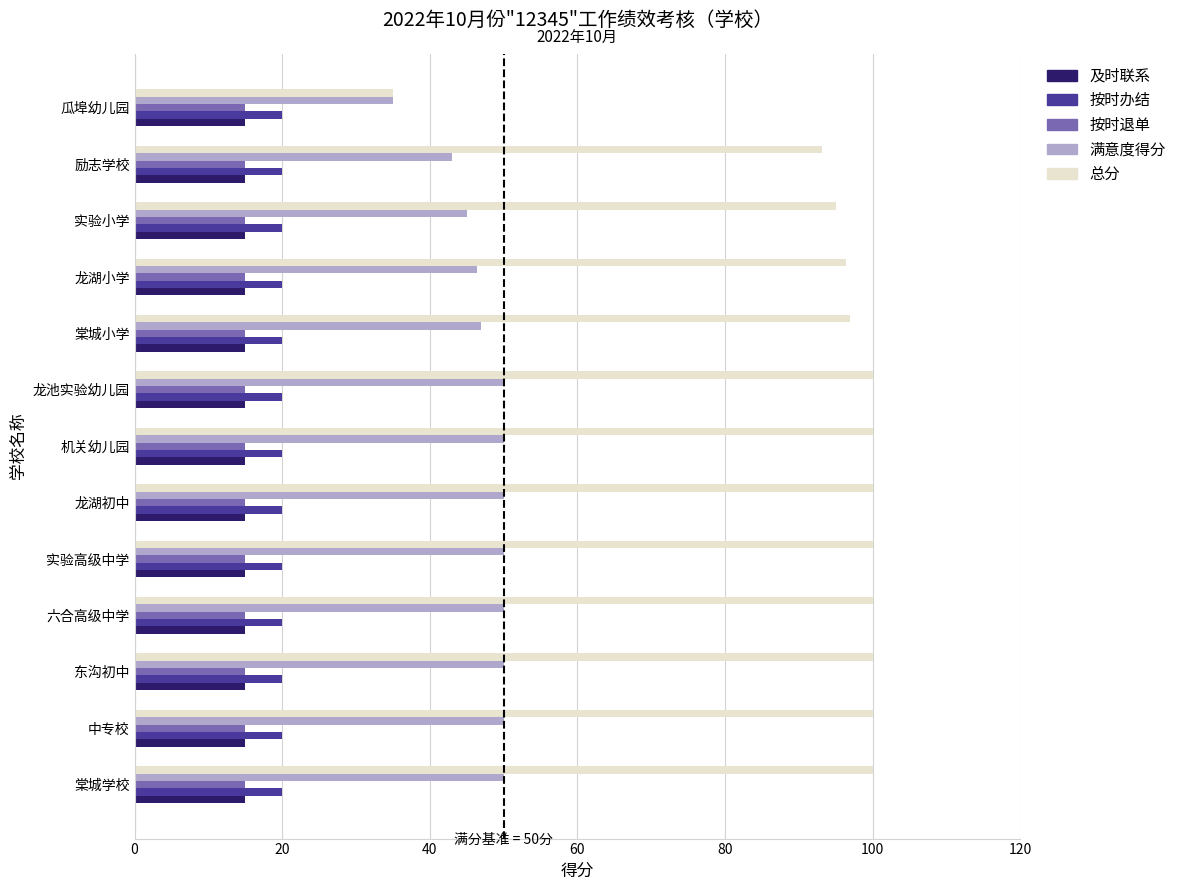

What is the average value of the 满意度得分 series?

47.4